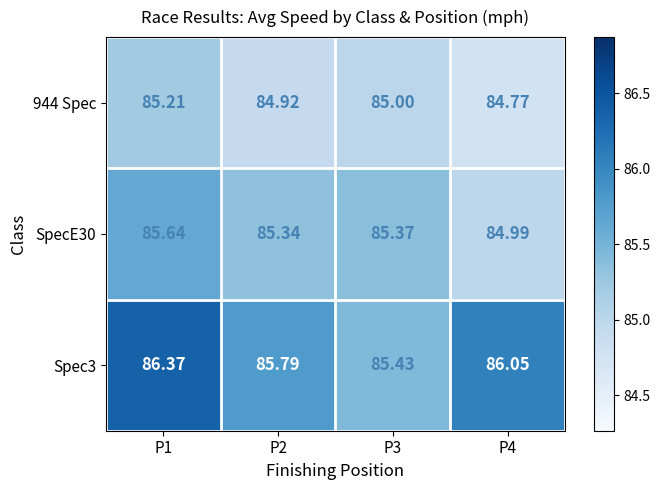

Is the value of SpecE30 at P3 greater than the value of 944 Spec at P4?

Yes